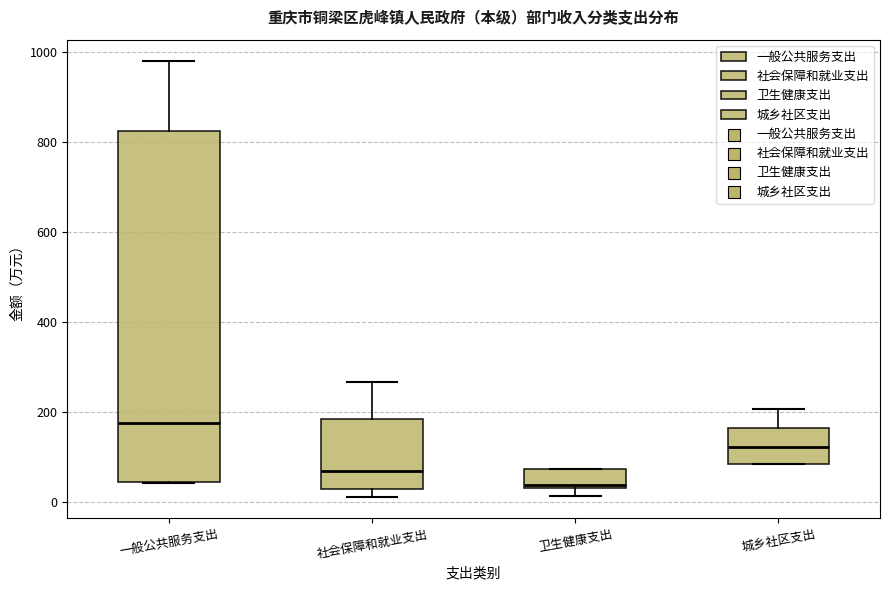

Which box has the lowest median line?

卫生健康支出